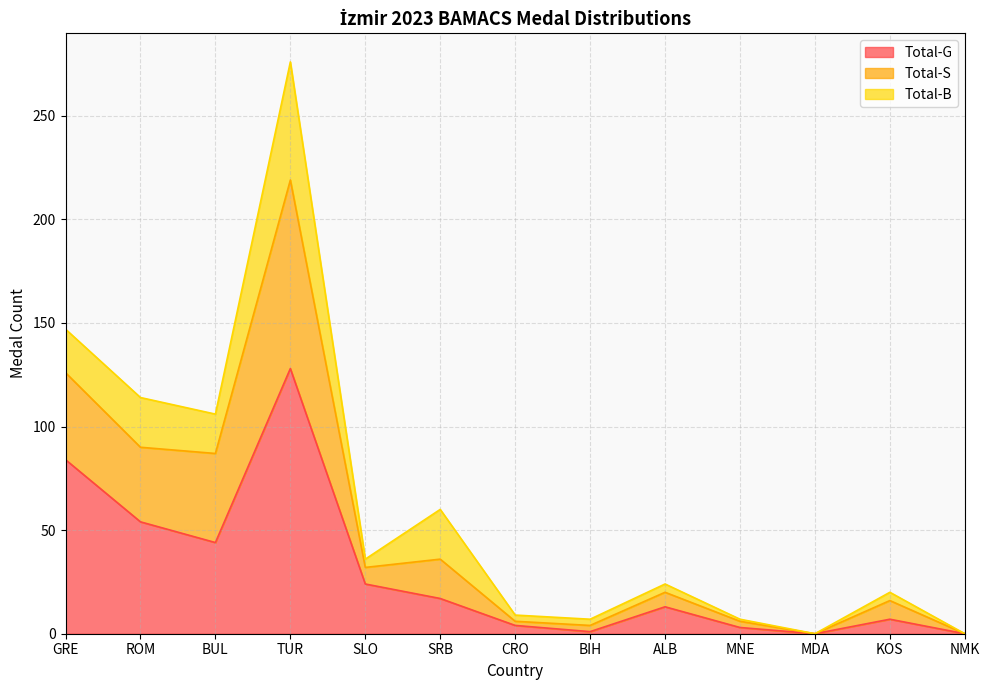

At which category is the sum across all series the highest?

TUR